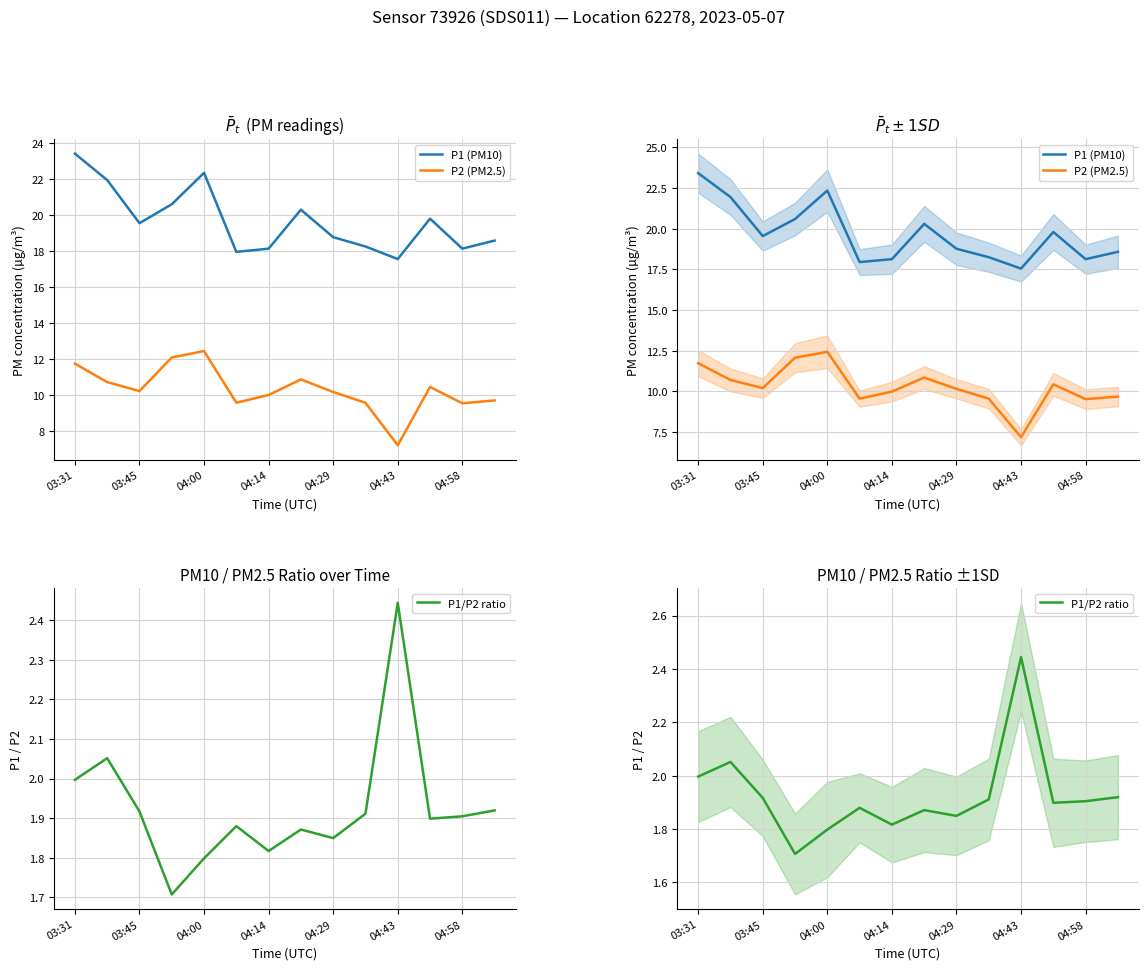

Rank the categories by P1/P2 ratio value from highest to lowest.

10, 03:45, 03:31, 13, 04:00, 9, 12, 11, 04:43, 7, 8, 04:58, 04:29, 04:14